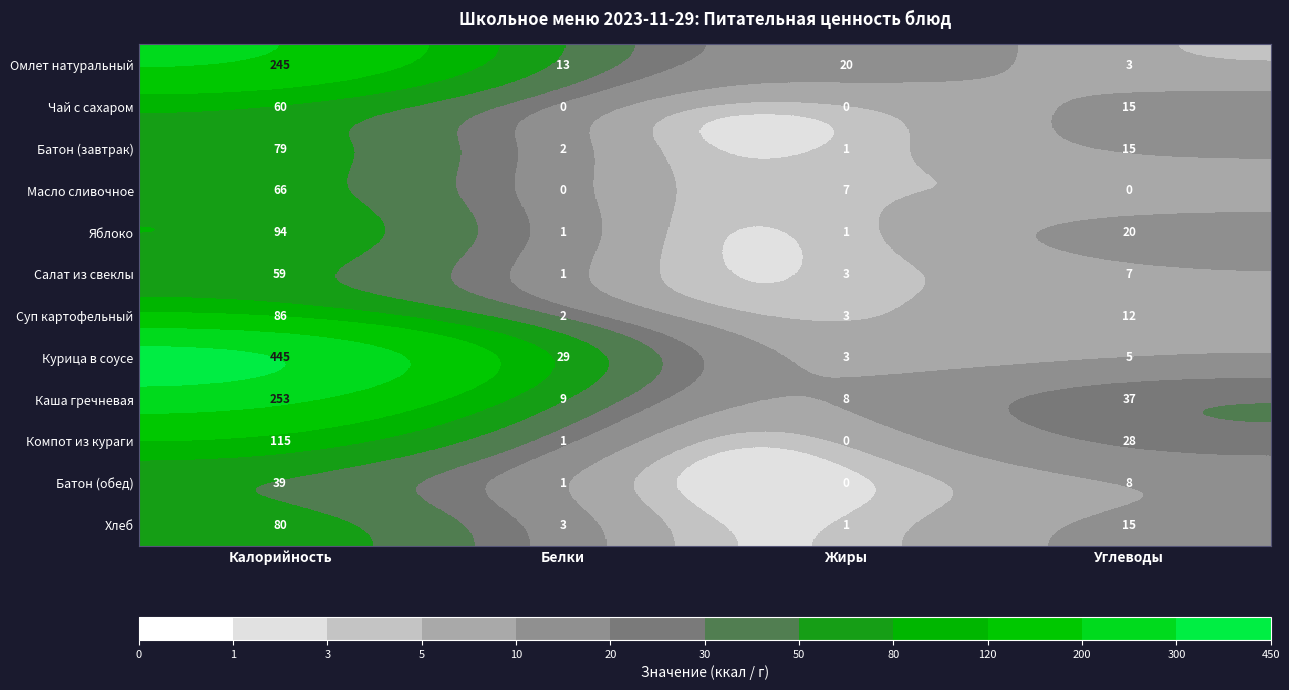

Count the number of data series in this chart.

12